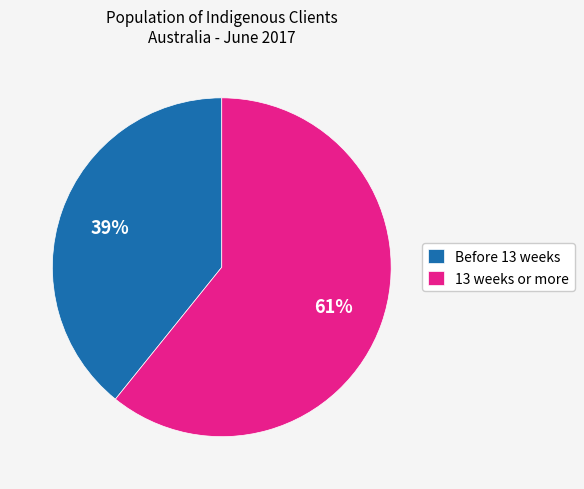

How many segments does this pie chart have?

2